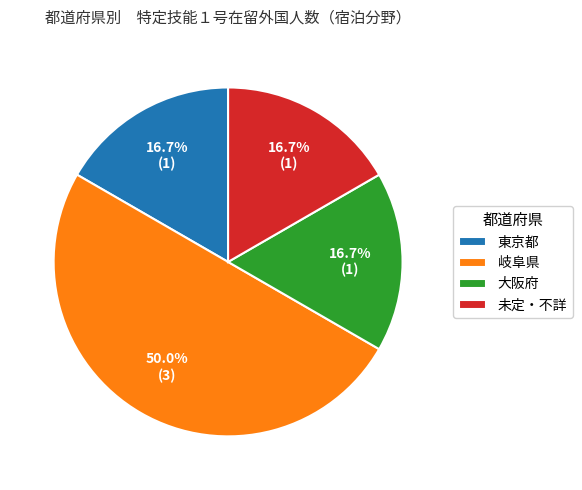

How much of the chart is everything except 未定・不詳?

83.3%